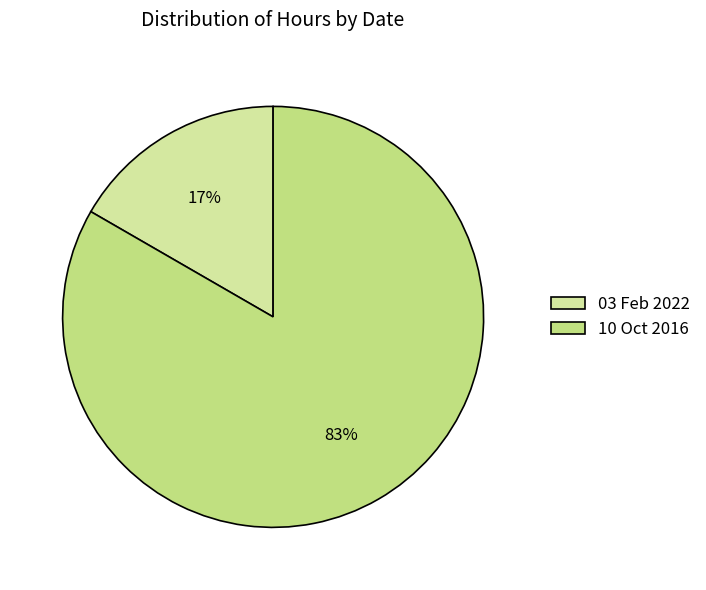

Does any single category account for the majority?

Yes